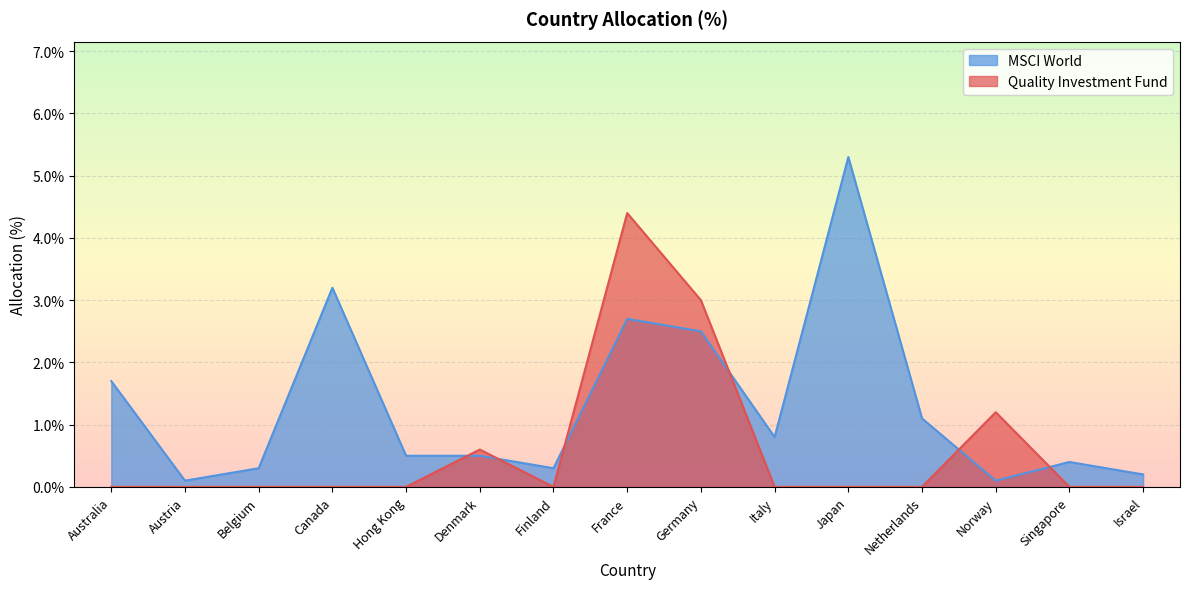

What is the label of the 10th point from the left?

Italy